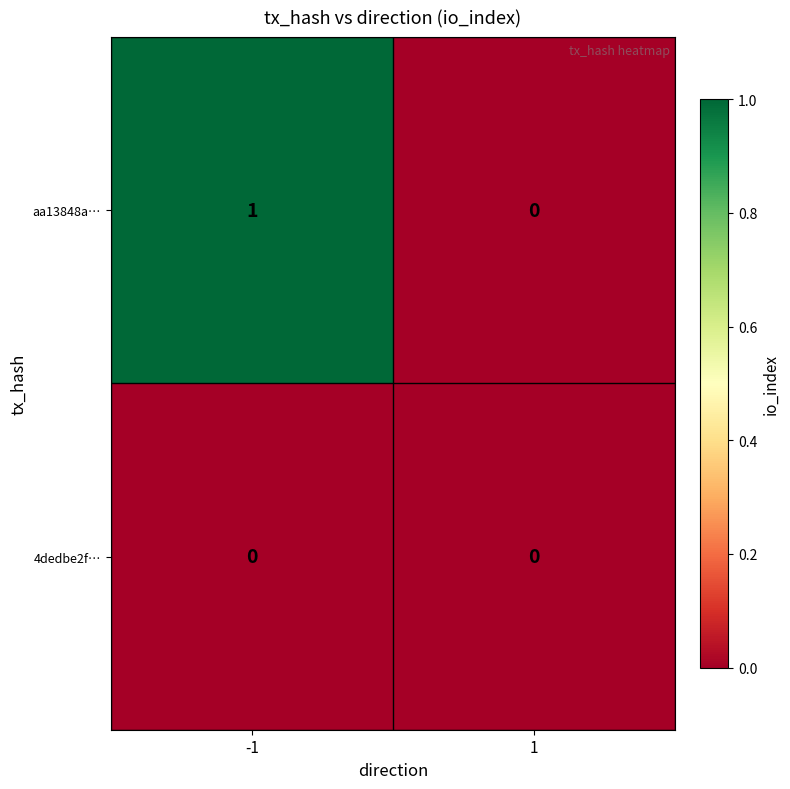

Reading left to right, transcribe all the data shown in this chart.

aa13848a…: -1=1	1=0
4dedbe2f…: -1=0	1=0